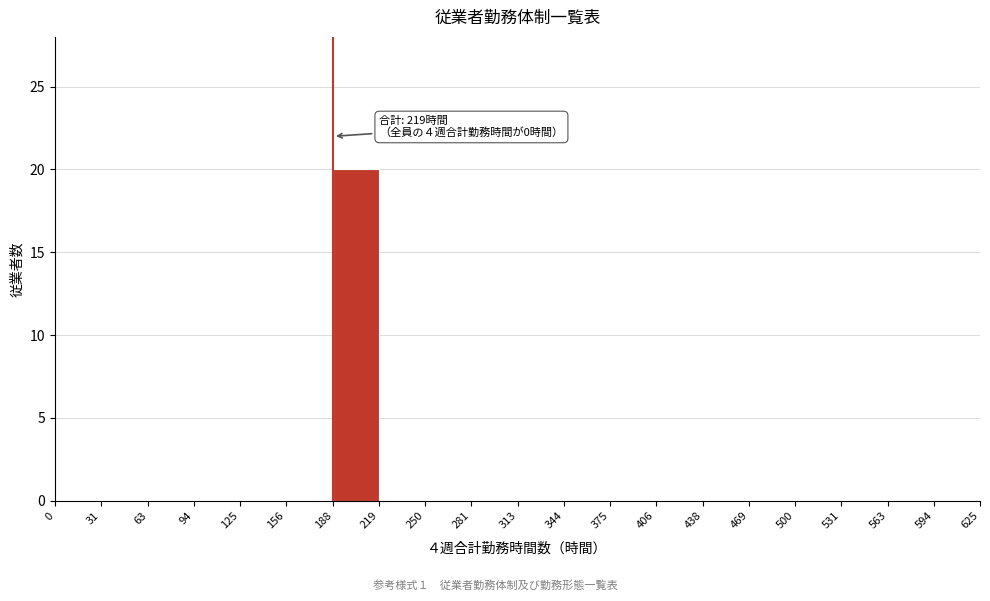

Over which range of the x-axis is the bar tallest?

188 to 219